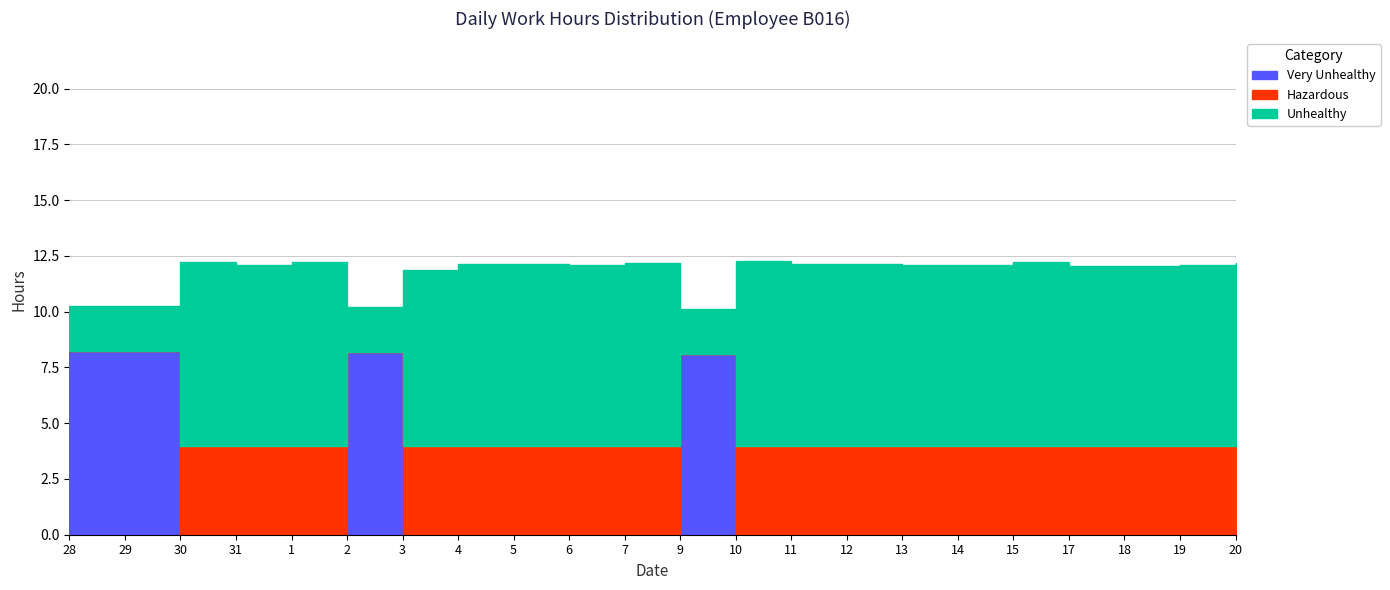

What is the total value across all series at 7?

12.2